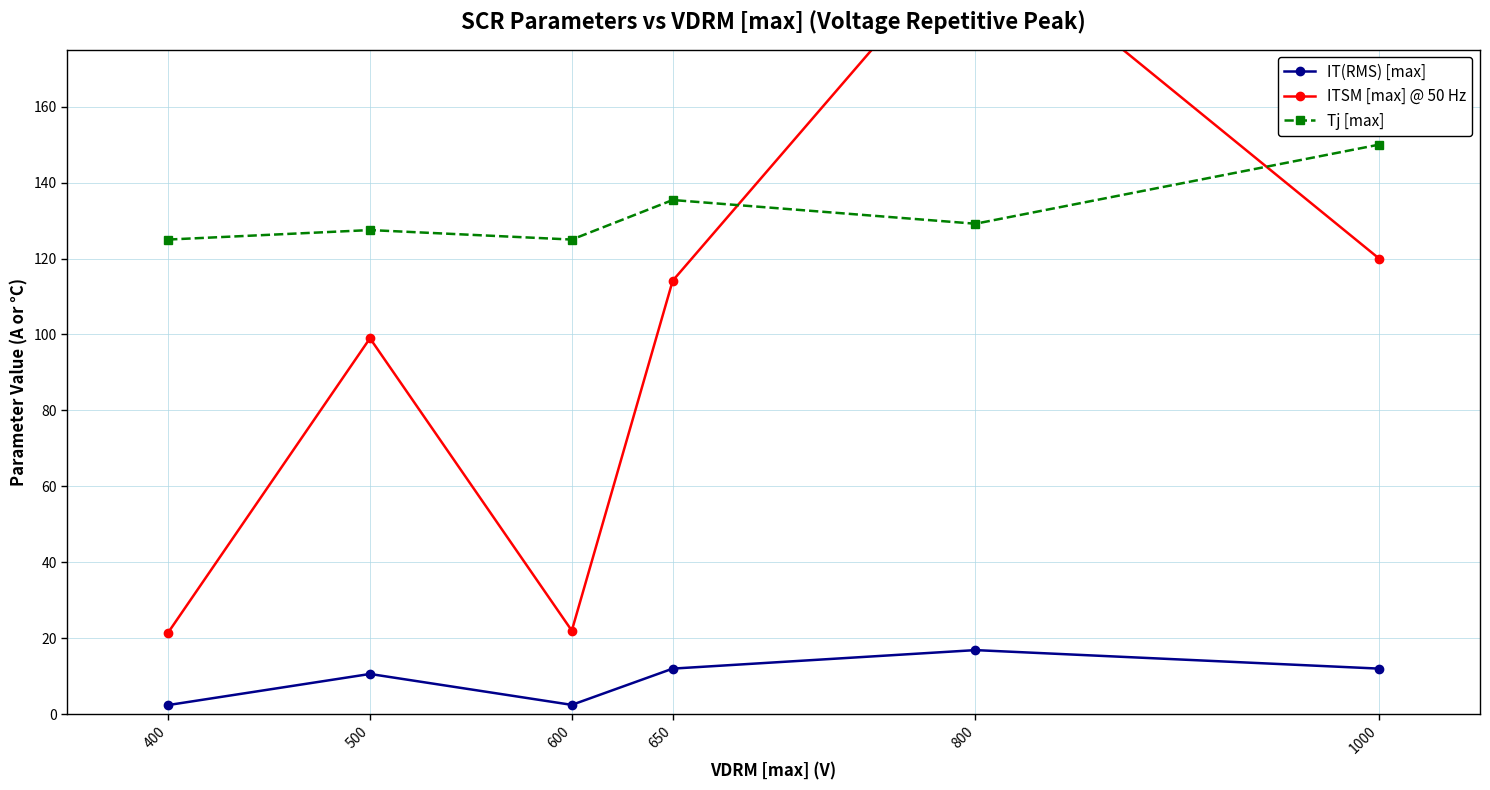

Is it true that ITSM [max] @ 50 Hz equals 51.0 at 800?

False